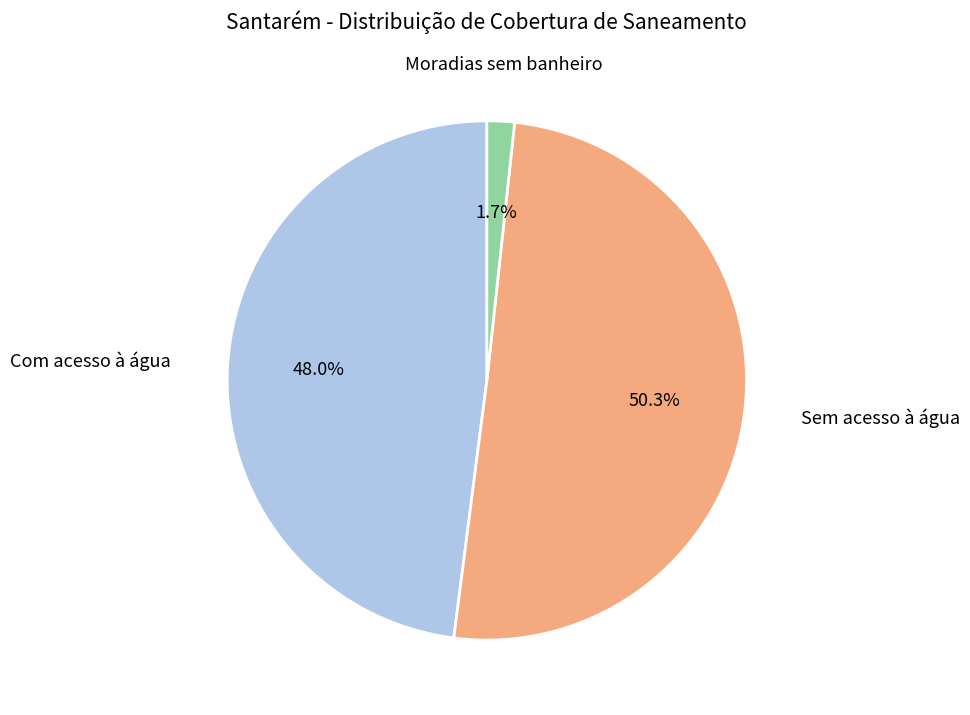

How many segments does this pie chart have?

3